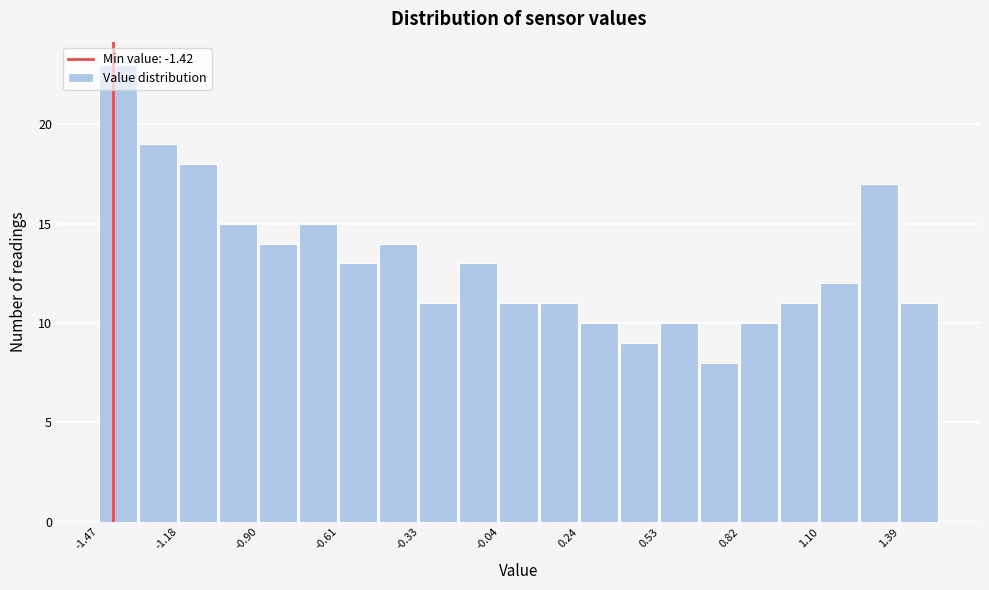

Read against the x-axis, roughly where is the centre of the tallest bar?

-1.40